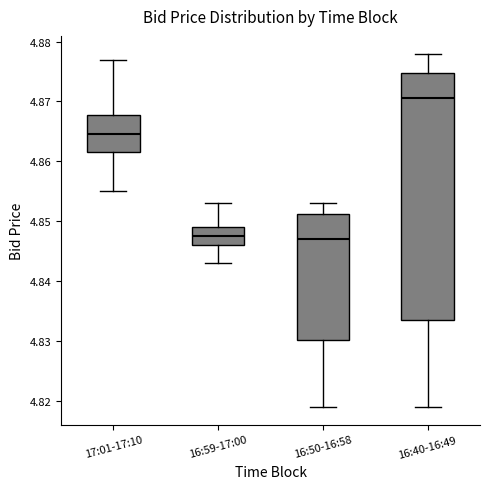

Reading left to right, transcribe this box plot: for each box, give where its median line is, the range the box spans, and where its two whiskers end, as read against the y-axis. The values are not printed on the chart, so give them approximately, as read against the axis.

17:01-17:10: median 4.865, box 4.862 to 4.868, whiskers 4.855 to 4.877
16:59-17:00: median 4.848, box 4.846 to 4.849, whiskers 4.843 to 4.853
16:50-16:58: median 4.847, box 4.830 to 4.851, whiskers 4.819 to 4.853
16:40-16:49: median 4.871, box 4.834 to 4.875, whiskers 4.819 to 4.878